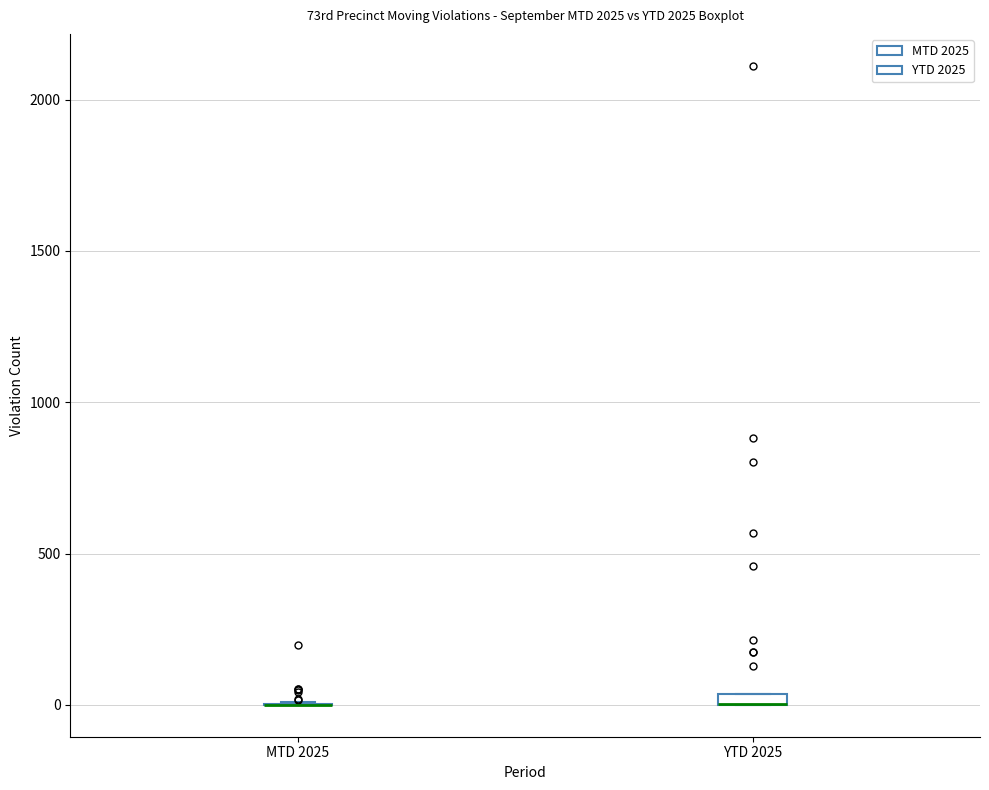

Where is the upper edge of the box for YTD 2025 on the y-axis? The values are not printed on the chart, so give them approximately, as read against the axis.

50